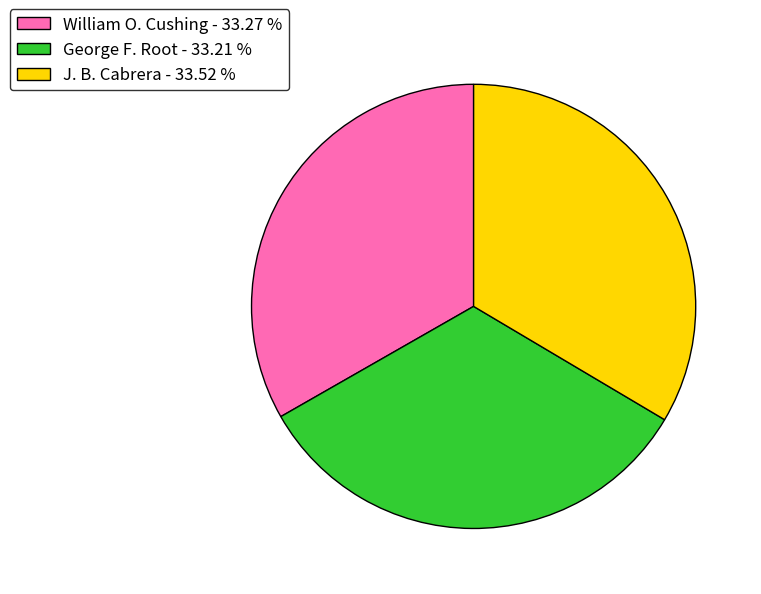

Approximately how many times larger is the value at J. B. Cabrera - 33.52 % compared to William O. Cushing - 33.27 %?

1.0